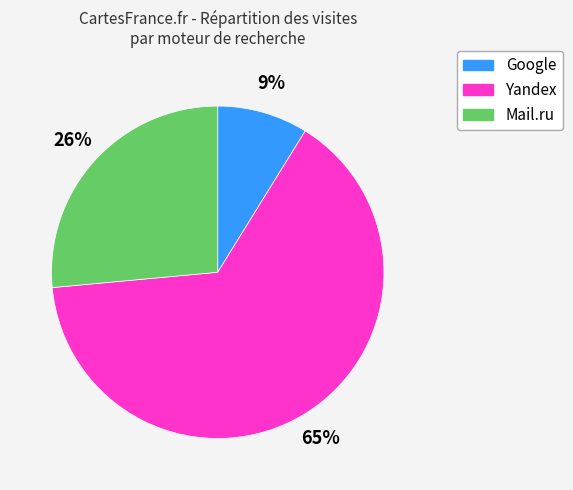

To the nearest percent, what is the average slice percentage?

33%